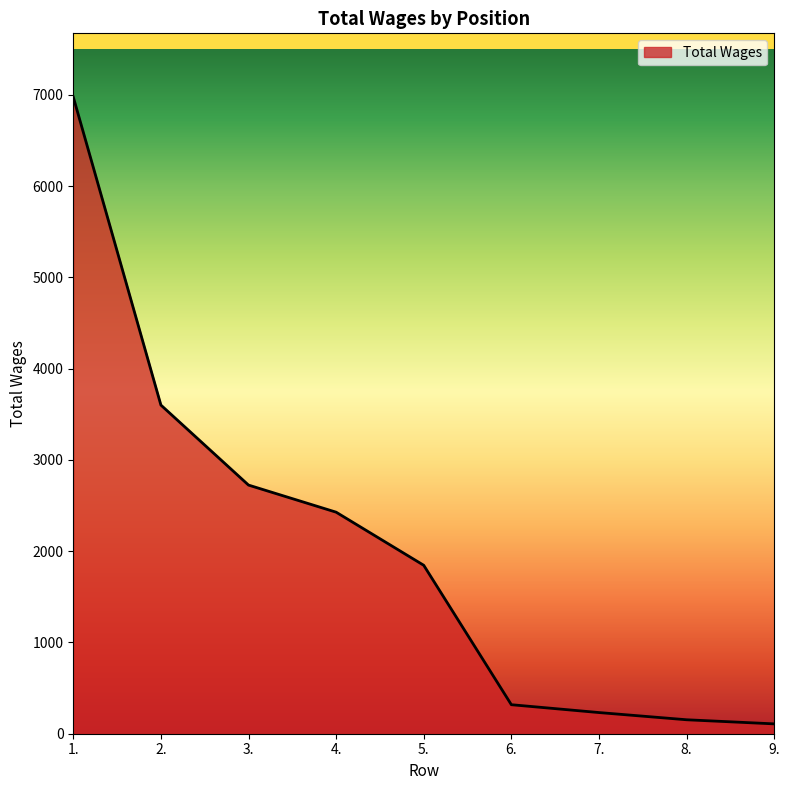

What is the change in value from 4. to 6.?

-2110